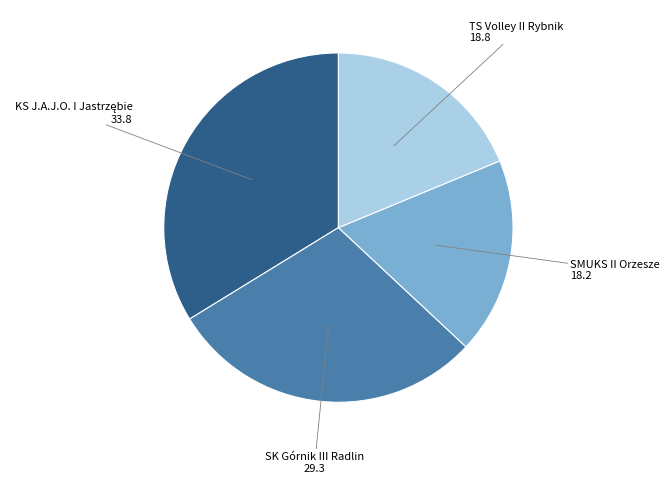

Is there any slice that represents more than half of the pie?

No